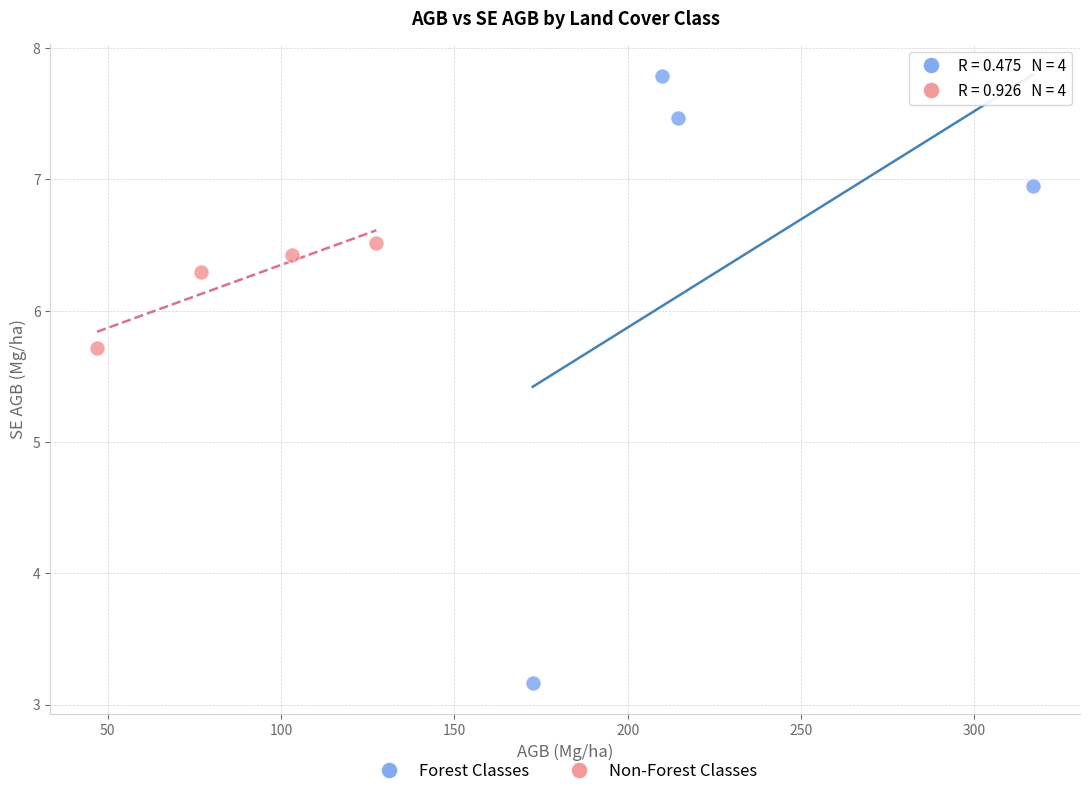

Which series reaches the minimum Y coordinate?

Forest Classes